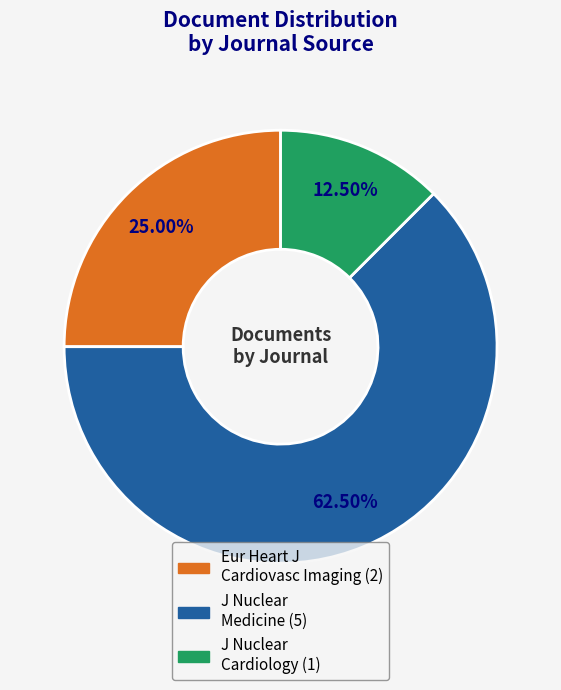

Does any single category account for the majority?

Yes